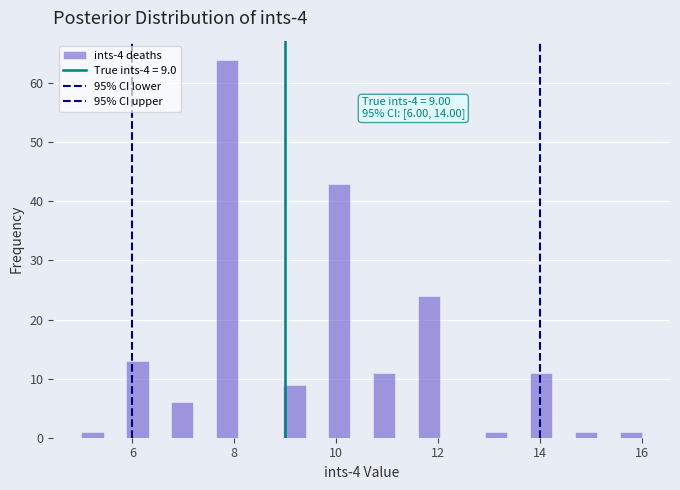

Read against the x-axis, roughly where is the centre of the tallest bar?

7.8